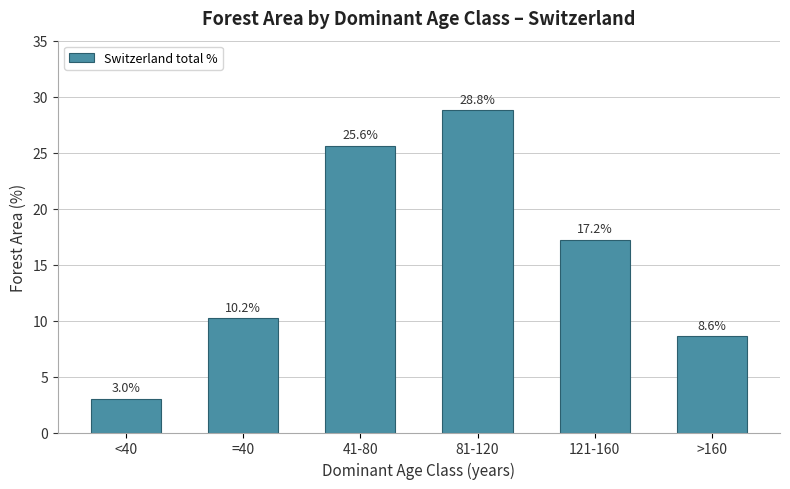

Reading left to right, transcribe all the data shown in this chart.

3.0	10.2	25.6	28.8	17.2	8.6